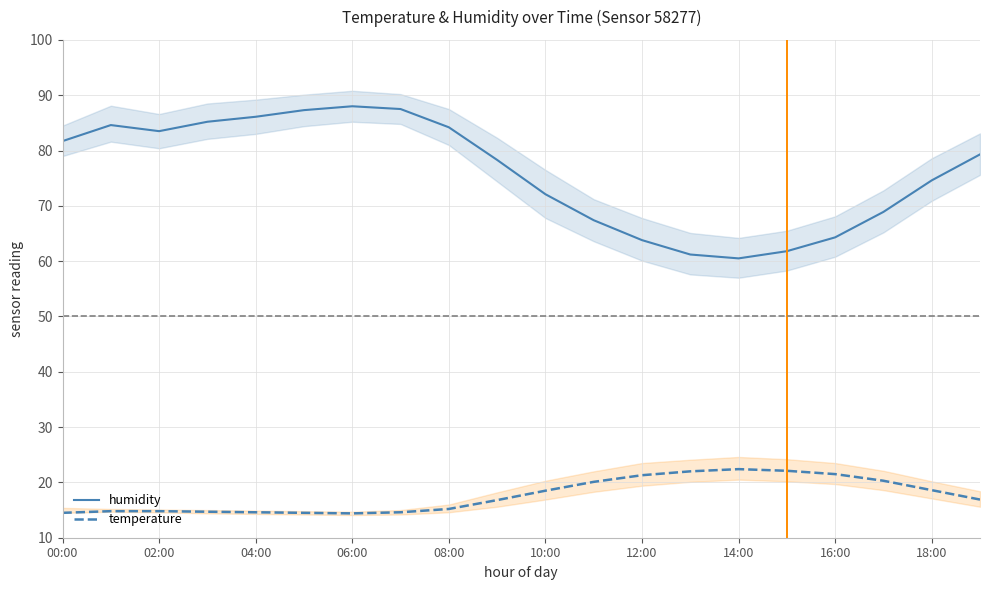

In temperature, how many points are lower than both neighbors (excluding endpoints)?

1